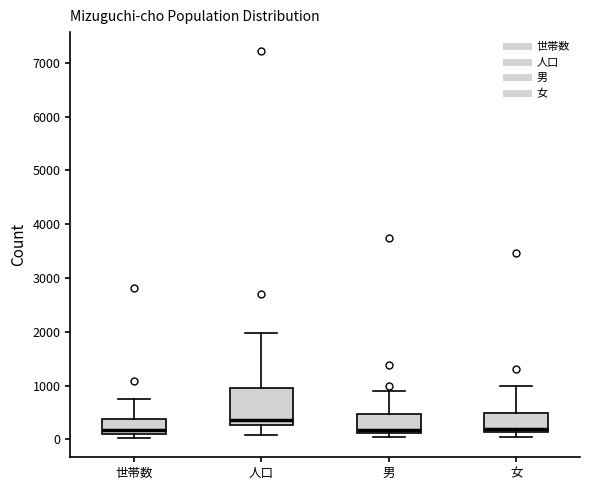

Where does the upper whisker of the box for 世帯数 end on the y-axis? The values are not printed on the chart, so give them approximately, as read against the axis.

800